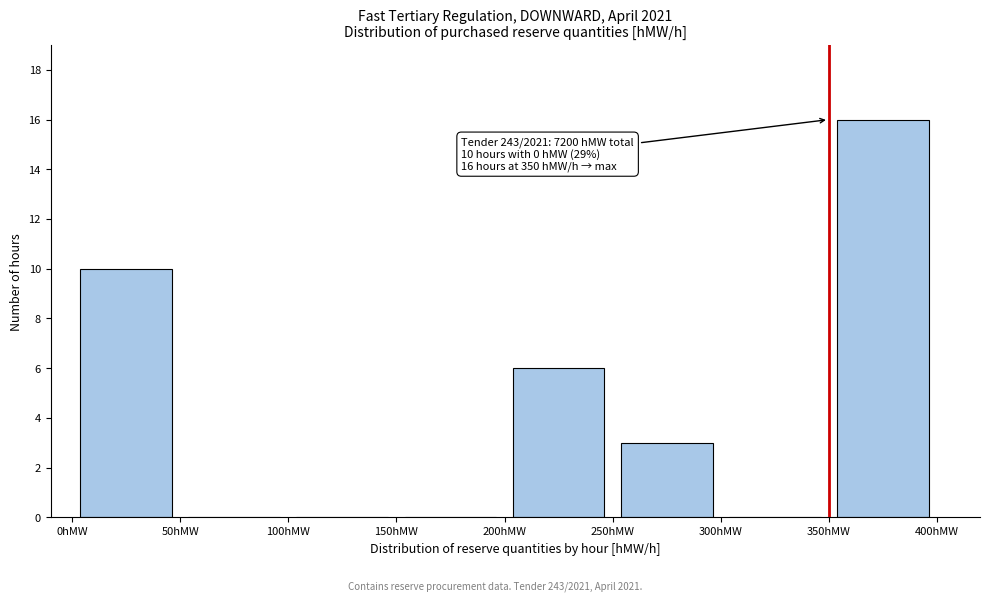

Over which range of the x-axis is the bar tallest?

350 to 400